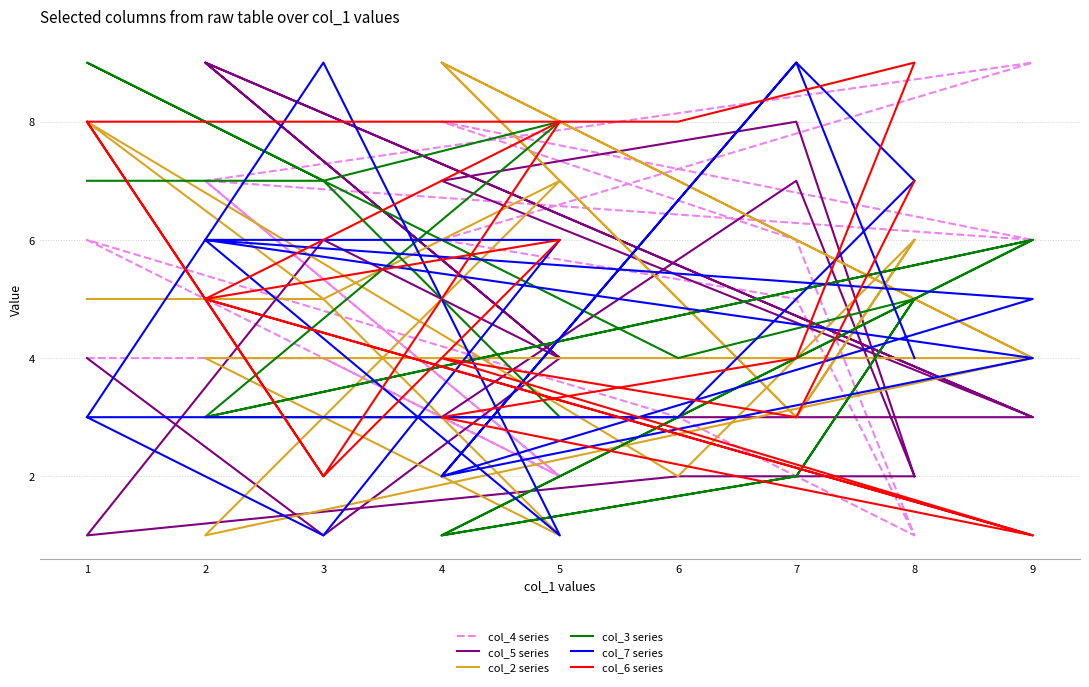

Which series has the widest spread of values?

col_4 series